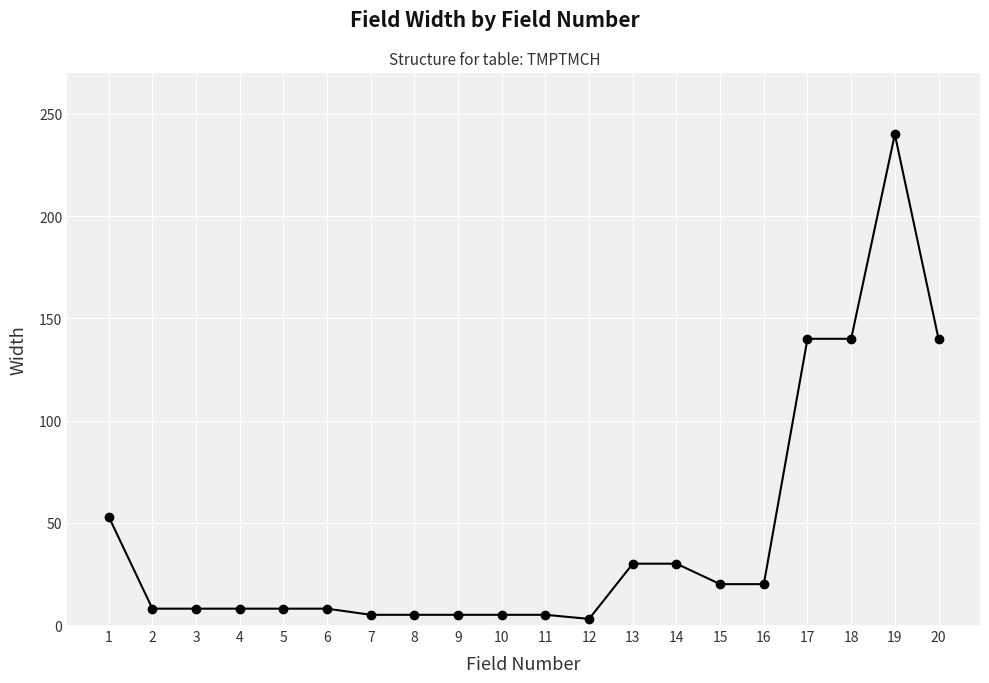

True or false: there are more than 0 points higher than both neighbors.

True